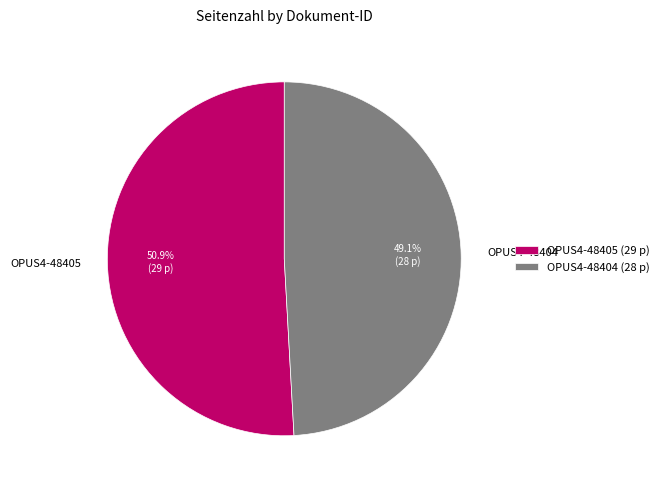

Which slice is the largest?

OPUS4-48405